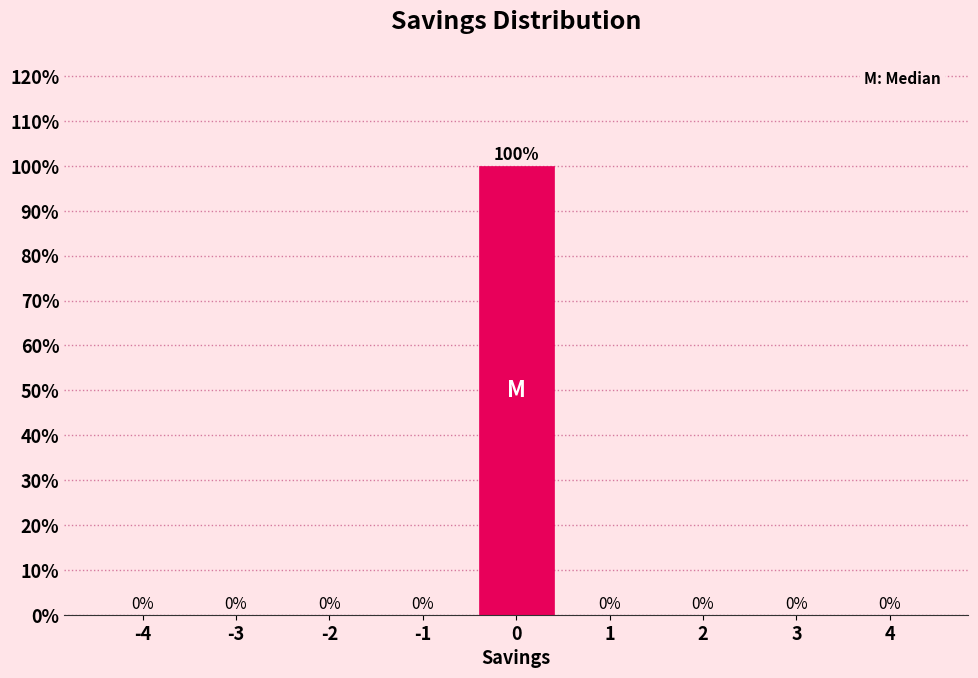

Reading left to right, list all the values displayed in this chart.

-4=0	-3=0	-2=0	-1=0	0=100	1=0	2=0	3=0	4=0